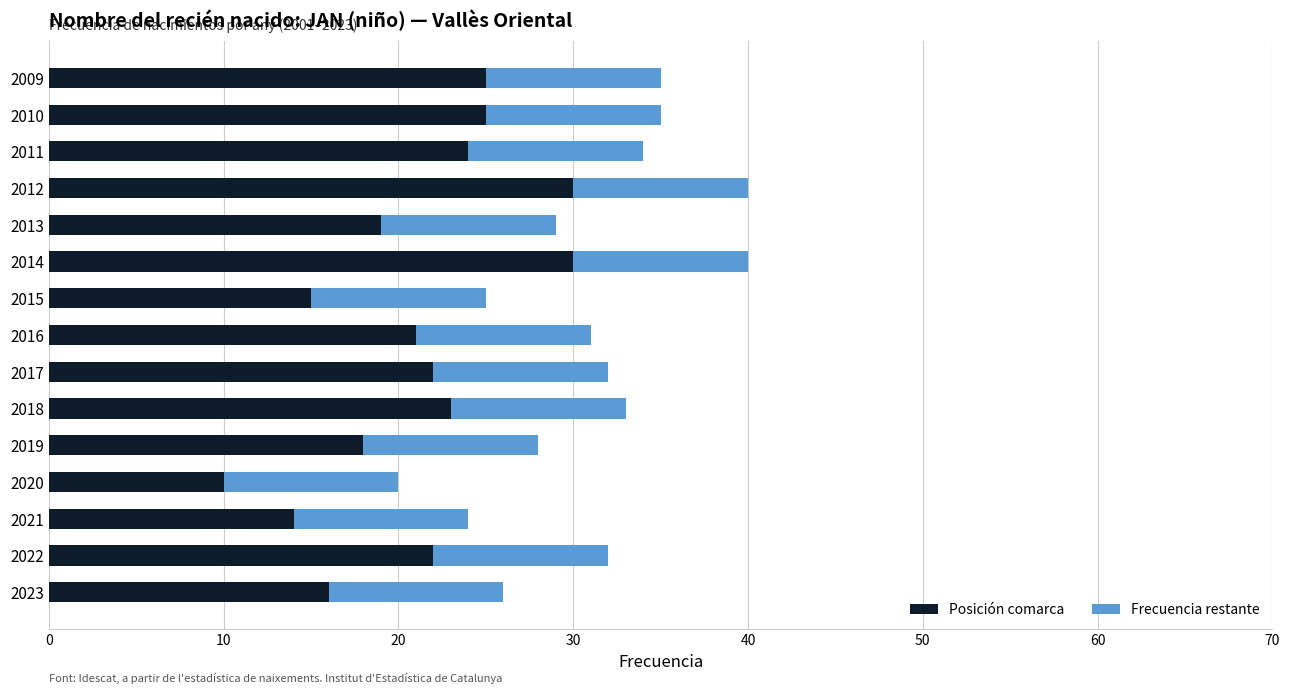

The value of Posición comarca at 2012 is 43. True or false?

False